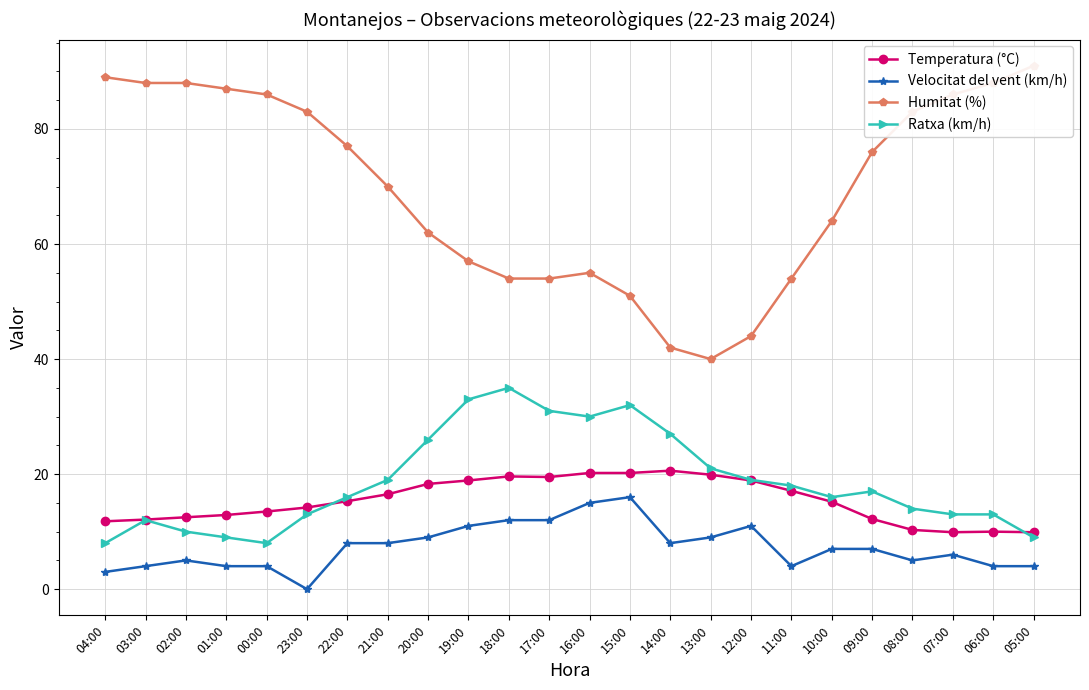

What is the difference between the maximum and minimum values in the Velocitat del vent (km/h) series?

16.0